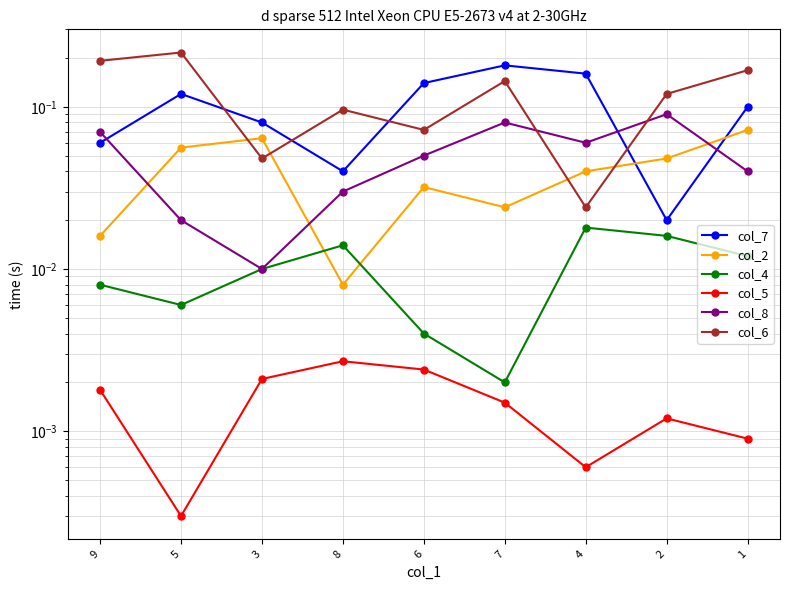

How many interior local peaks does the col_2 series have?

2